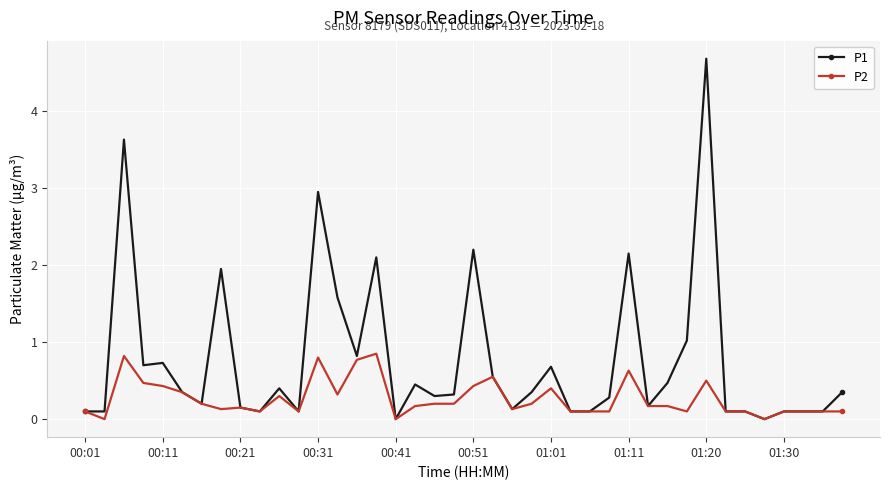

What is the highest value of the P1 series?

4.7